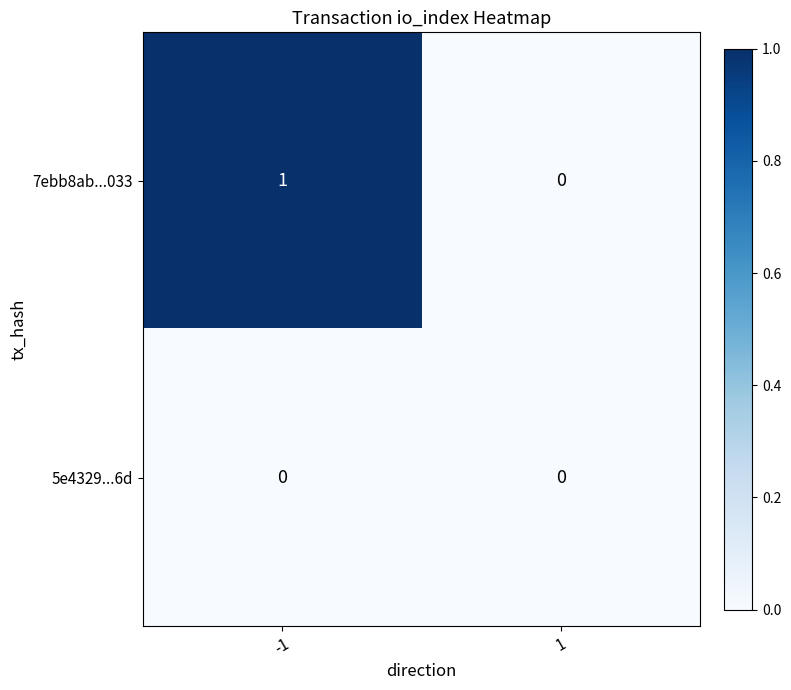

Count the number of categories in the chart.

2